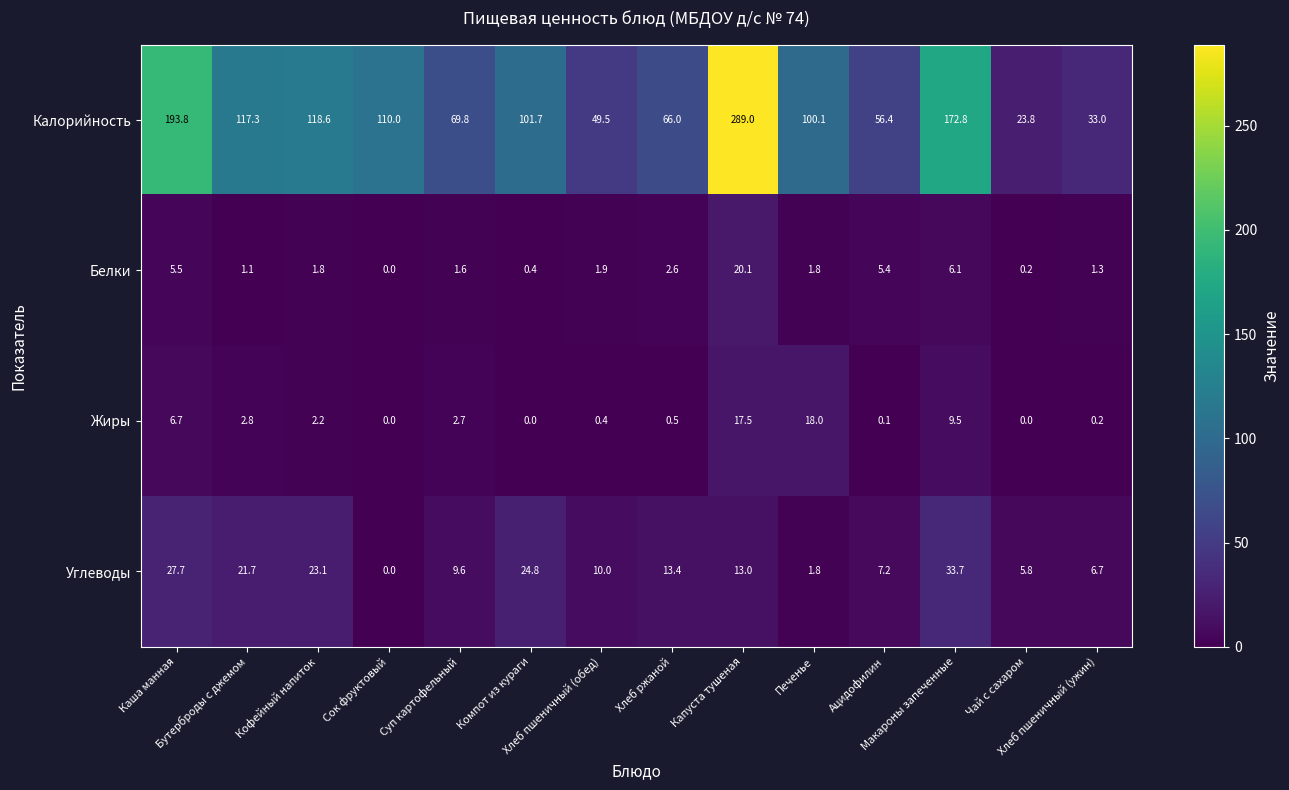

List the series in order of their peak value, highest first.

Калорийность, Углеводы, Белки, Жиры